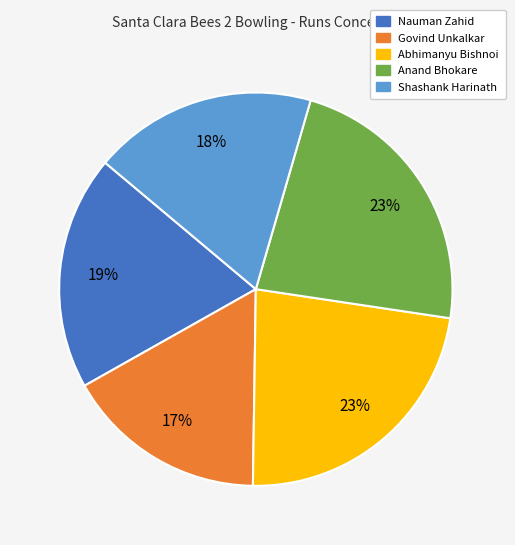

What percentage is the Nauman Zahid slice, to the nearest percent?

19%